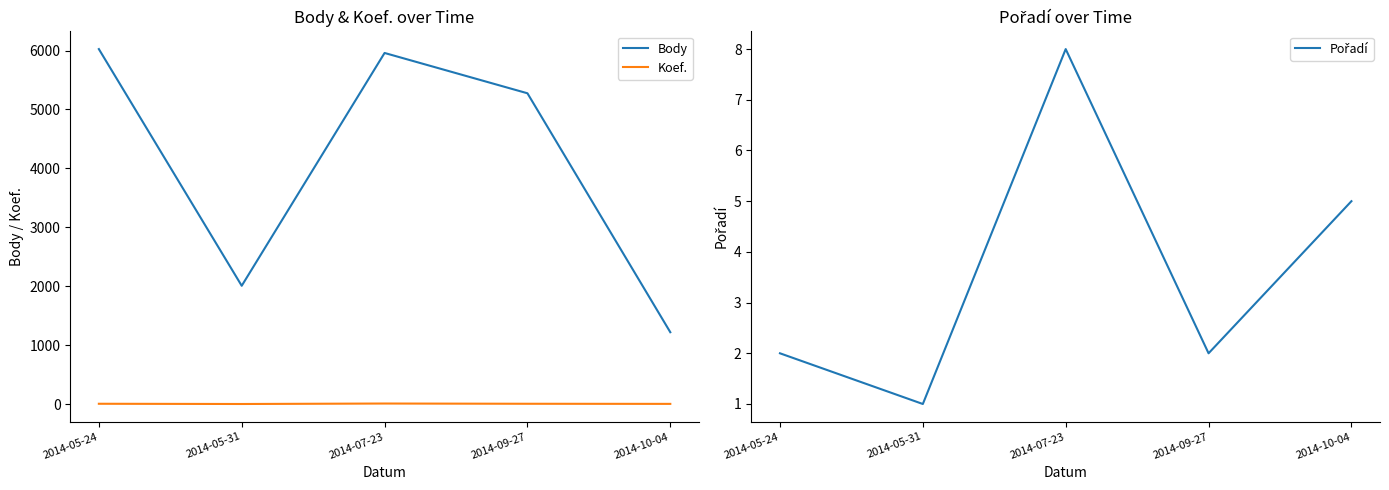

What are all the series names shown in the legend?

Body, Koef., Pořadí